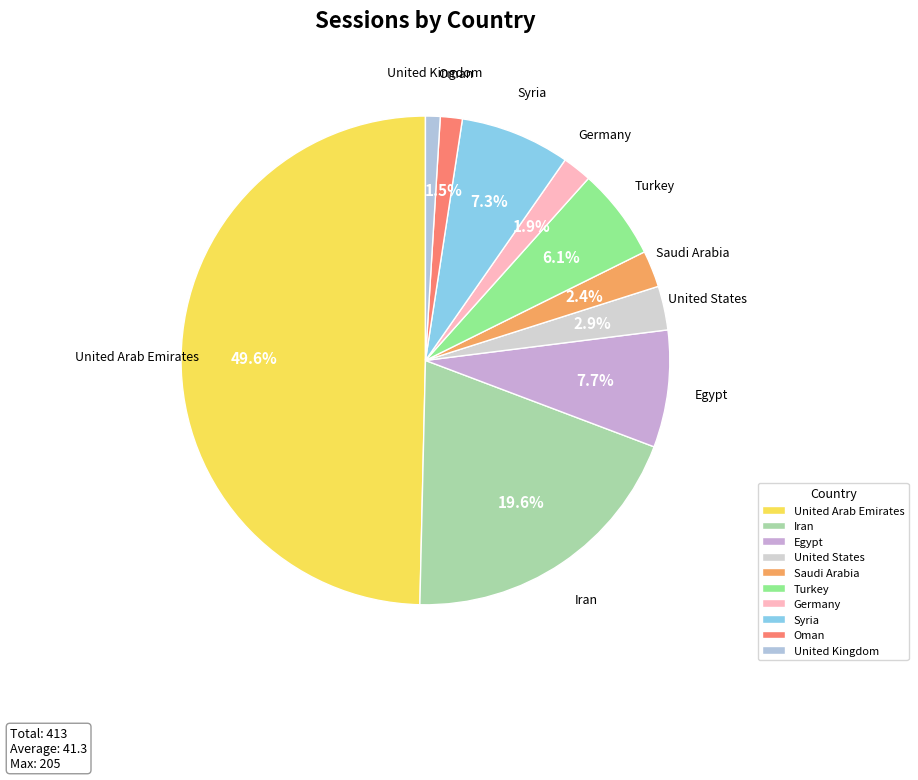

Is it true that Saudi Arabia is 2% of the pie?

True